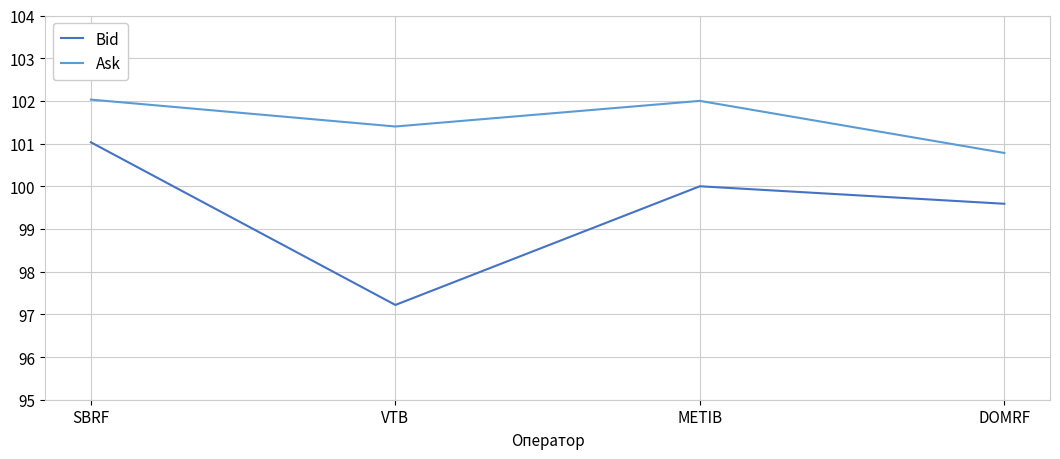

What is the average value of the Bid series?

99.5